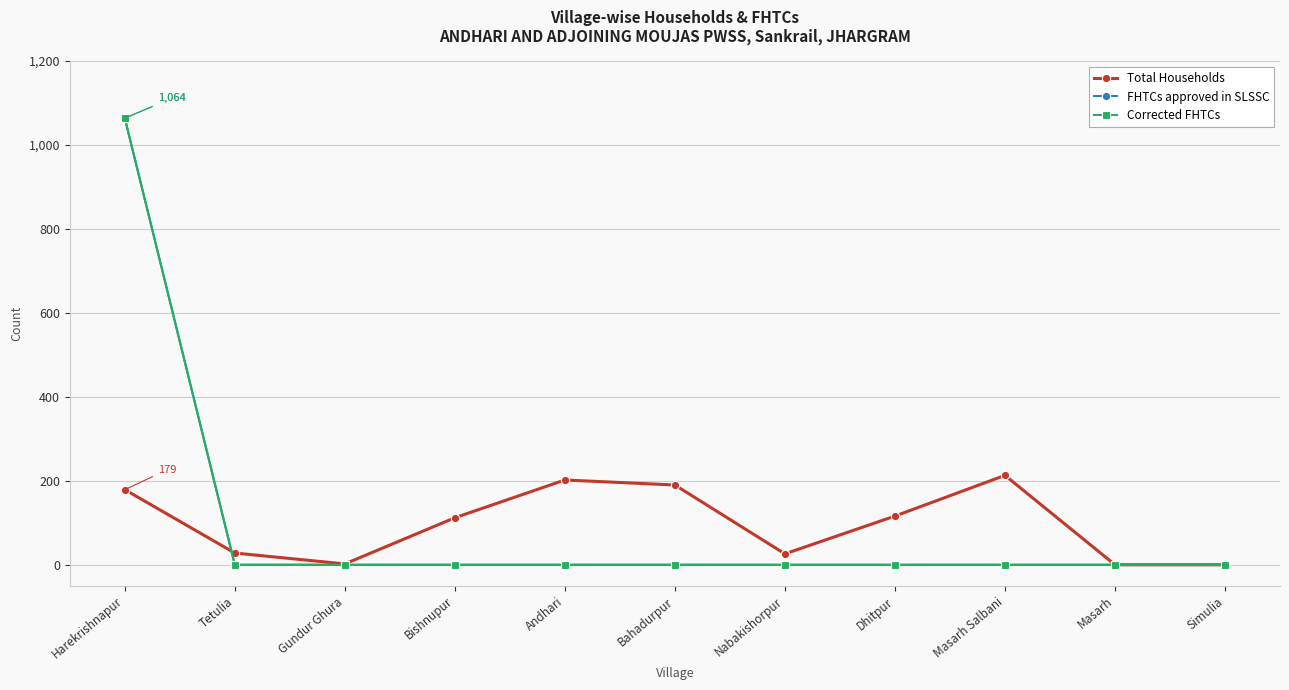

Is this an area chart (filled region under the line)?

No